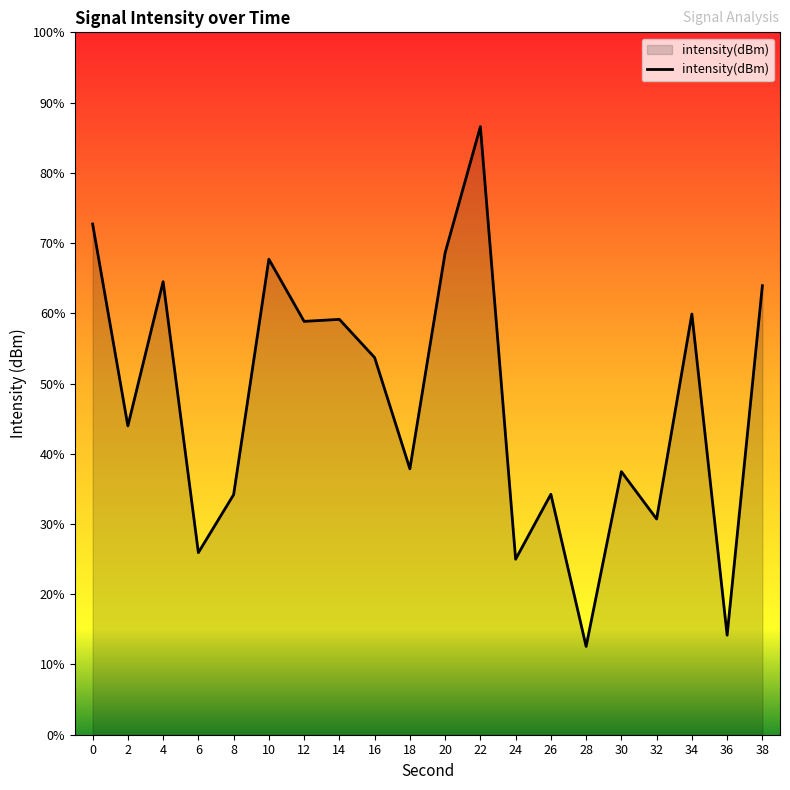

Rank the categories by value from lowest to highest.

28, 36, 24, 6, 32, 8, 26, 30, 18, 2, 16, 12, 14, 34, 38, 4, 10, 20, 0, 22